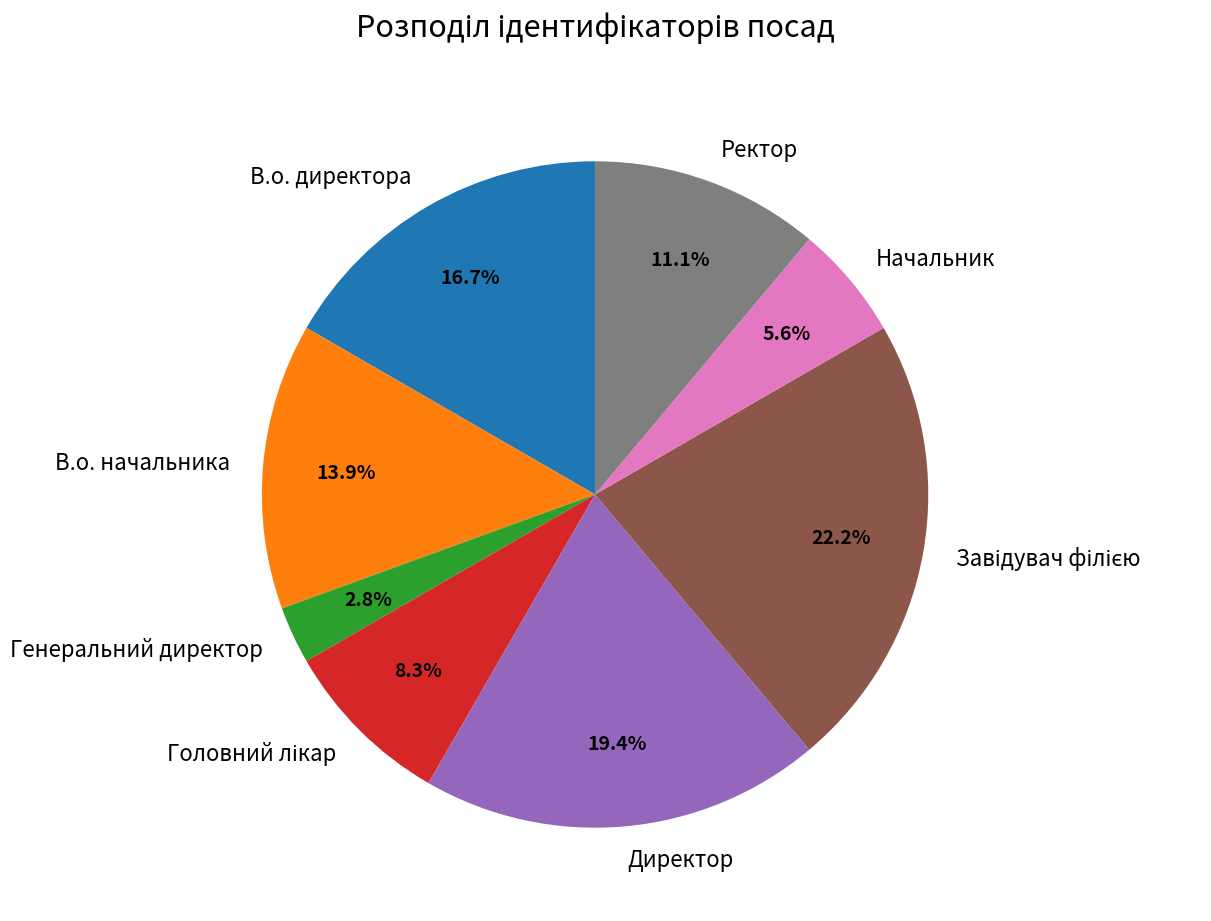

What is the ratio of the value at В.о. начальника to the value at В.о. директора?

0.8